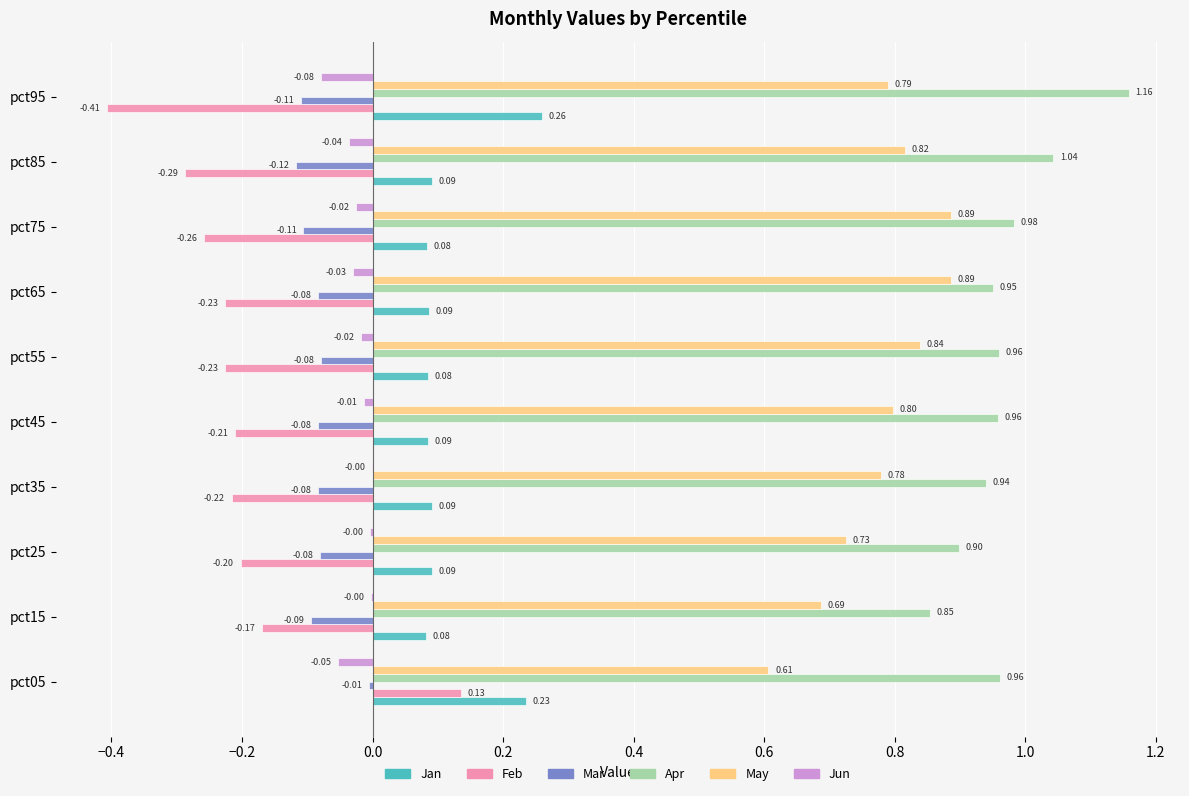

Is the value of Apr at pct05 greater than the value of Jan at pct15?

Yes